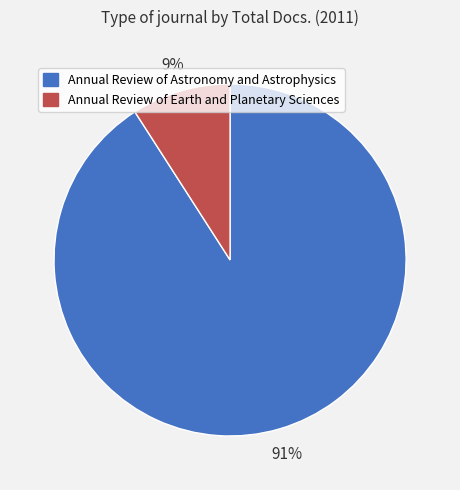

Is it true that Annual Review of Earth and Planetary Sciences is 21% of the pie?

False